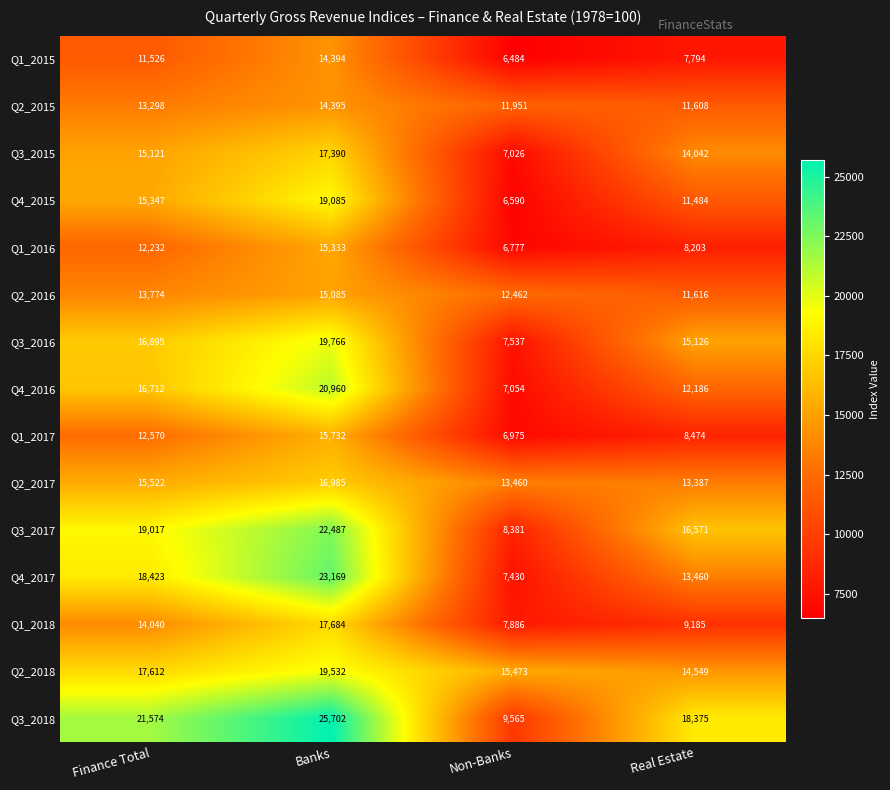

Which series has the largest total across all categories?

Q3_2018